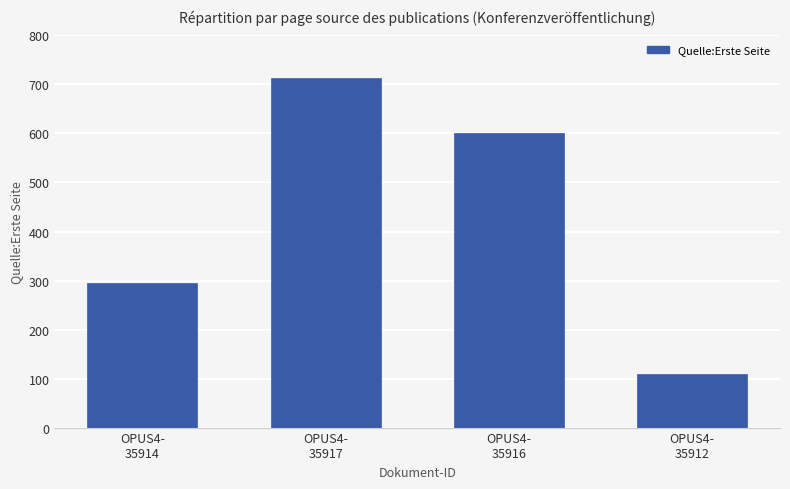

At which label is the value closest to 411?

OPUS4-
35914